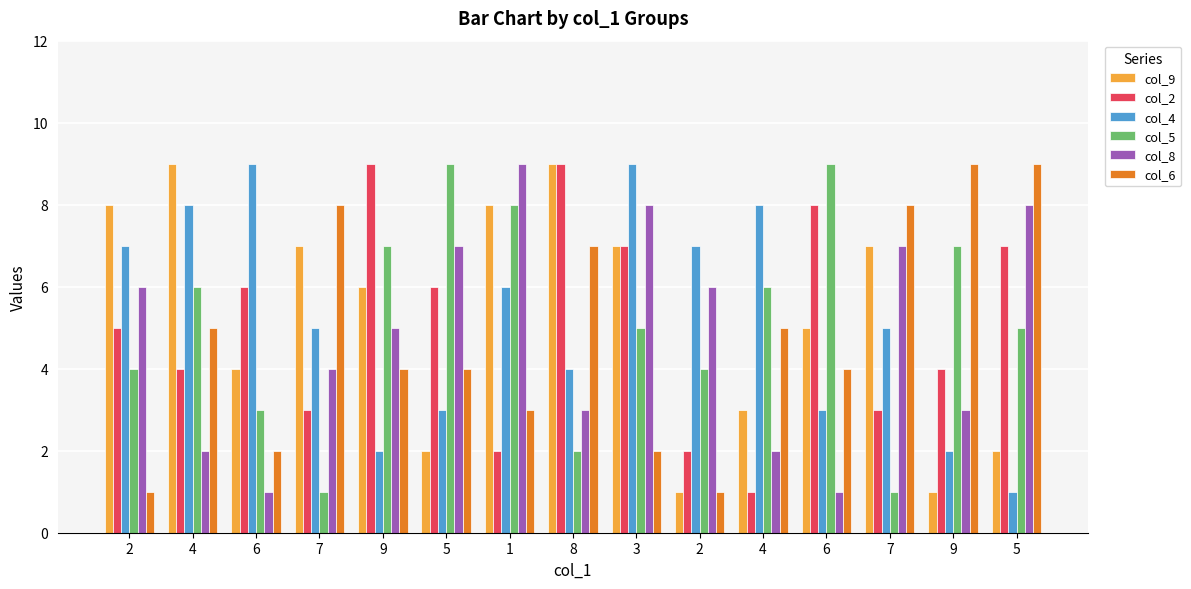

How many bars are there in each group?

6